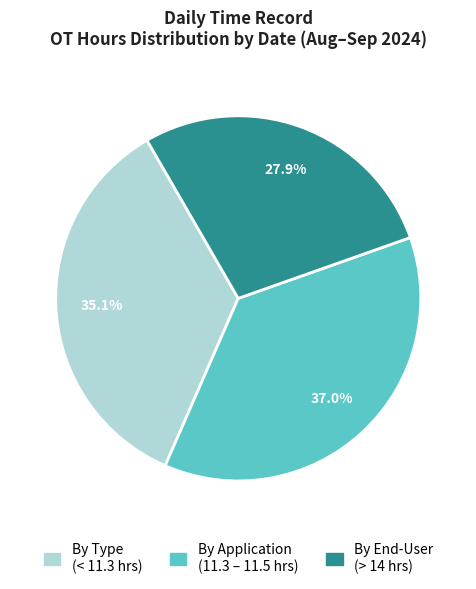

Count the number of slices in the pie.

3